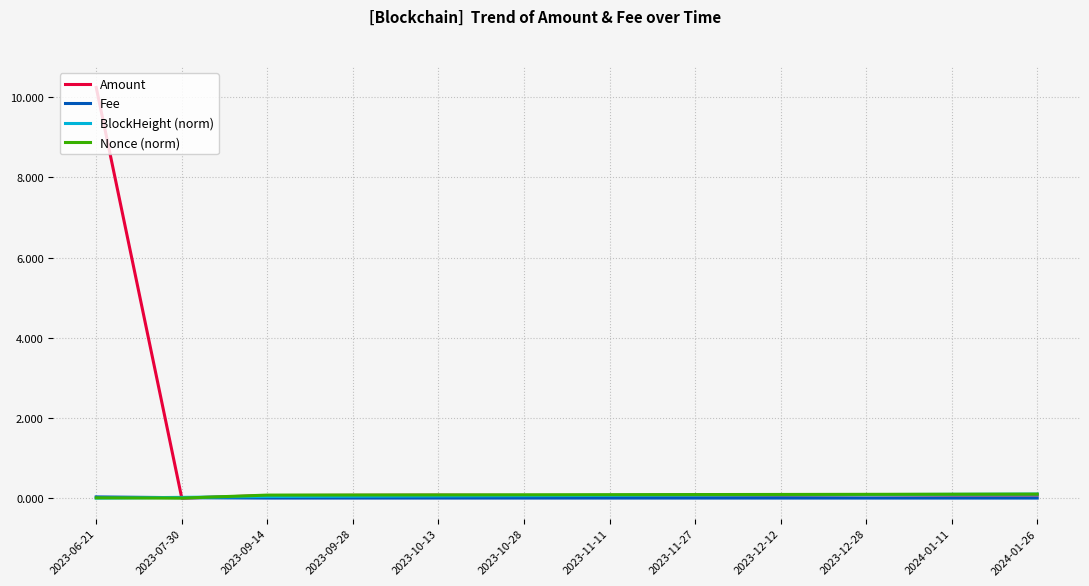

The BlockHeight (norm) series shows 0.0 at 2023-09-28. True or false?

True